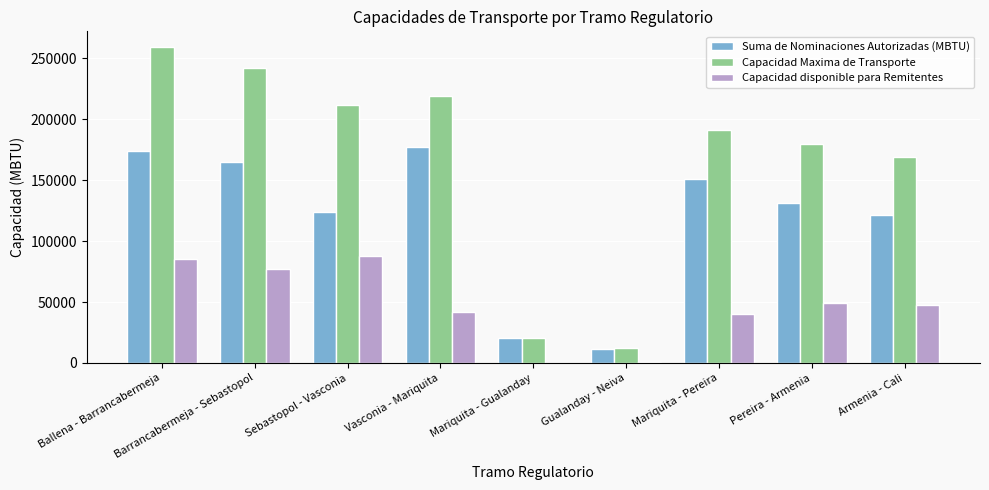

Between Sebastopol - Vasconia and Pereira - Armenia, which series saw the biggest shift?

Capacidad disponible para Remitentes